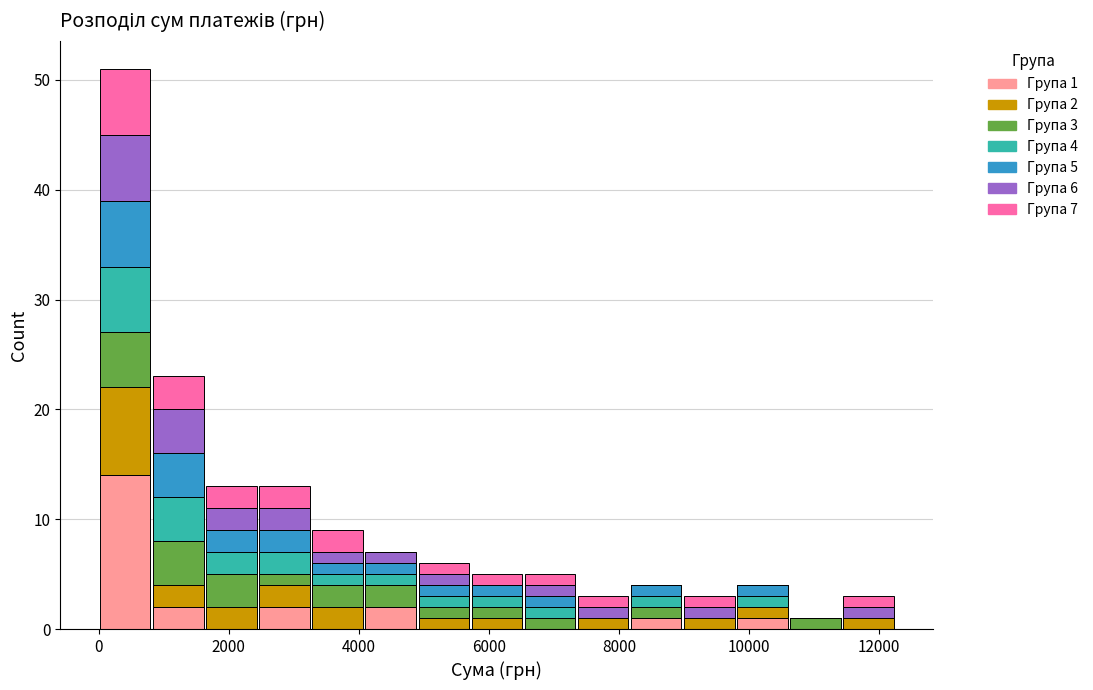

Which range on the x-axis has the tallest stacked bar (by total height)?

0 to 800